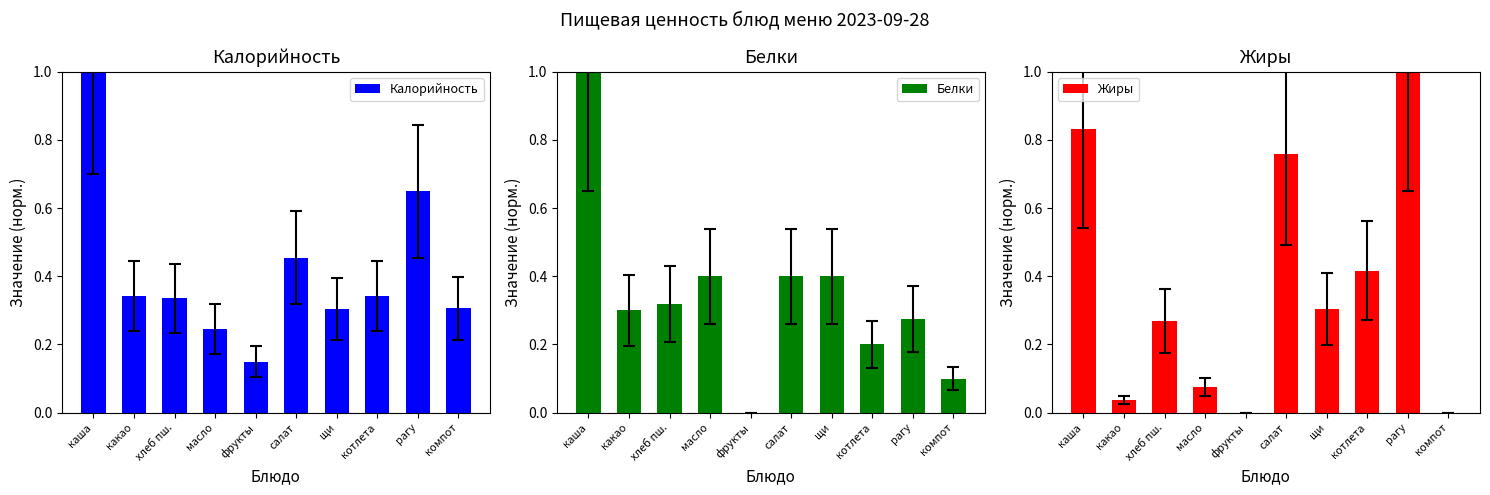

What is the label of the 6th bar from the right?

фрукты